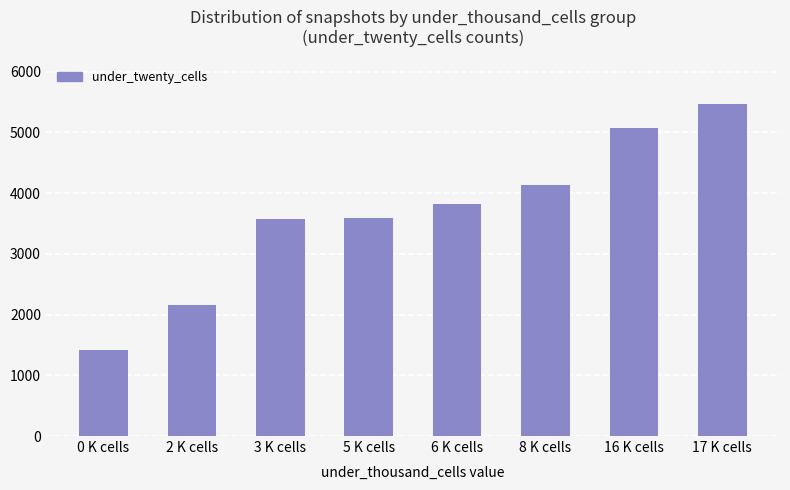

What is the average value?

3656